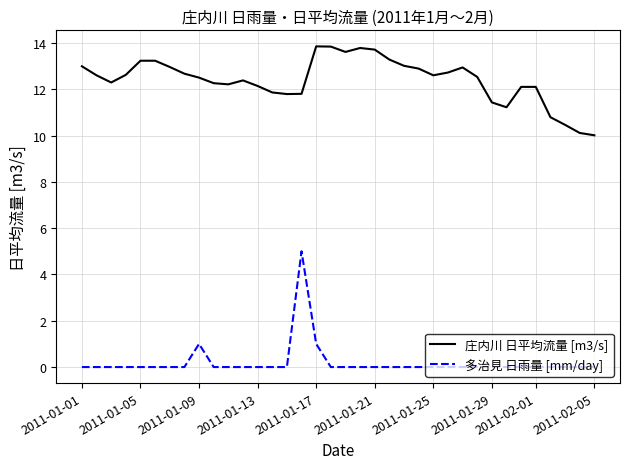

Which series has the largest total across all categories?

庄内川 日平均流量 [m3/s]